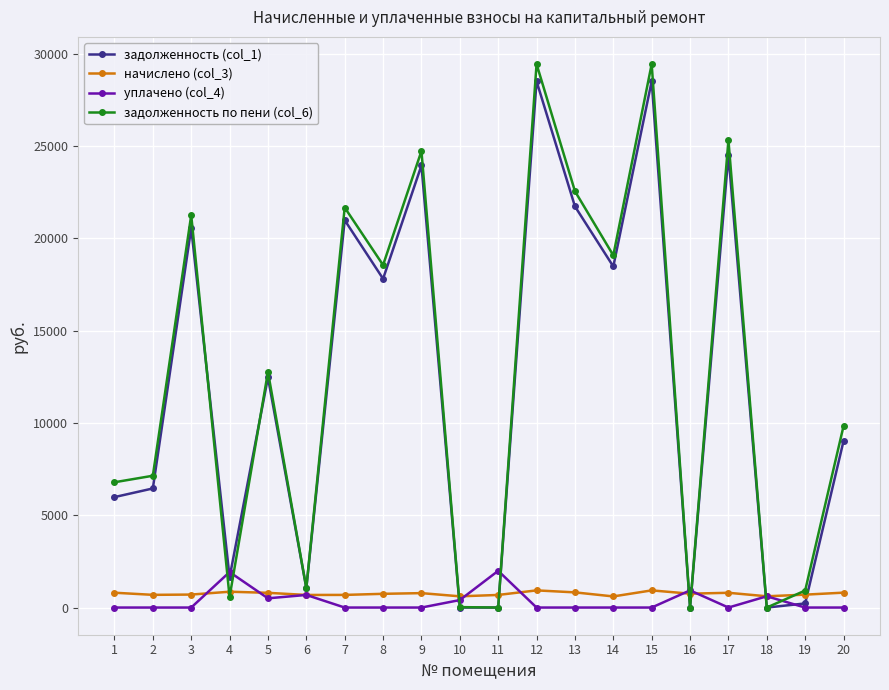

Is this an area chart (filled region under the line)?

No